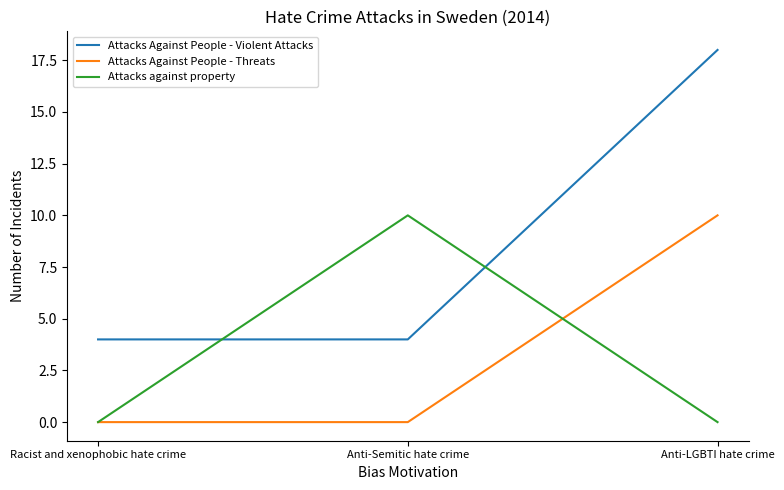

Is the value of Attacks against property at Anti-LGBTI hate crime greater than the value of Attacks Against People - Threats at Anti-LGBTI hate crime?

No